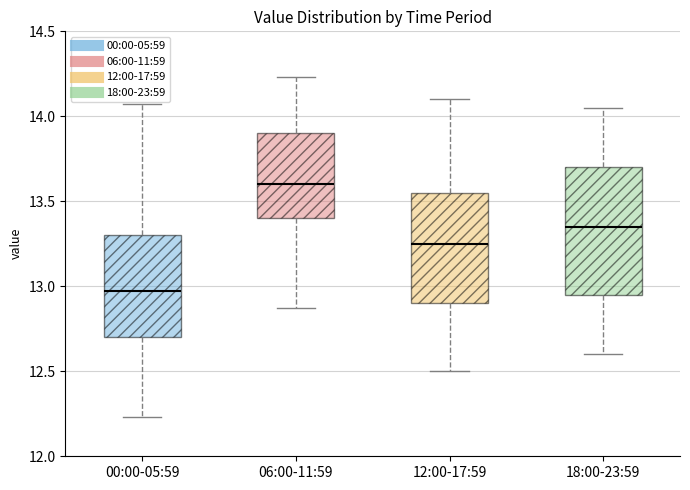

Which box is the tallest, from its lower edge to its upper edge?

18:00-23:59